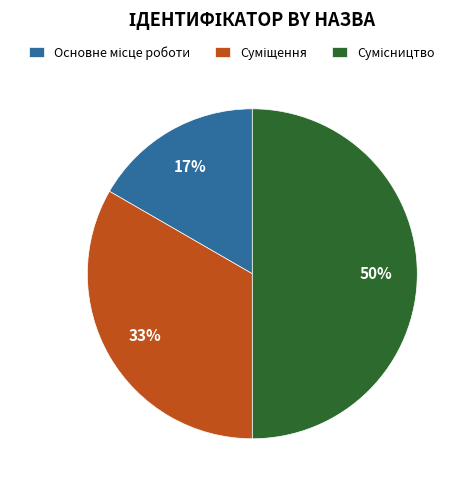

To the nearest percent, what is the difference between the largest and smallest slice percentages?

33%